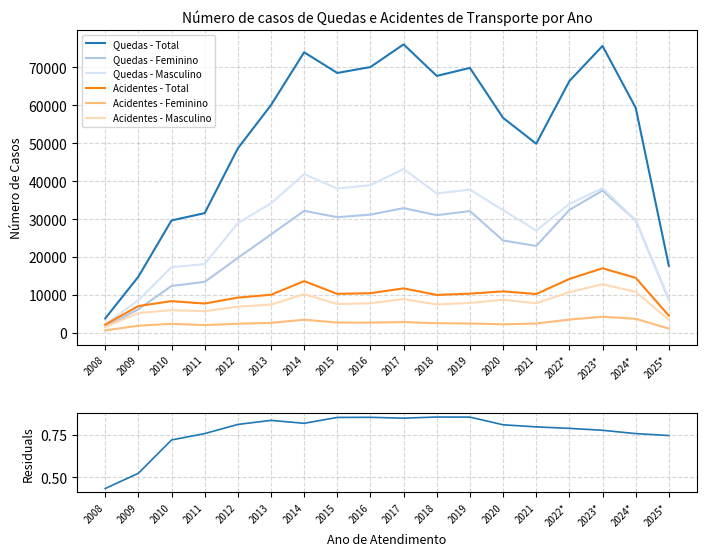

What is the sum of all Acidentes - Feminino values?

45600